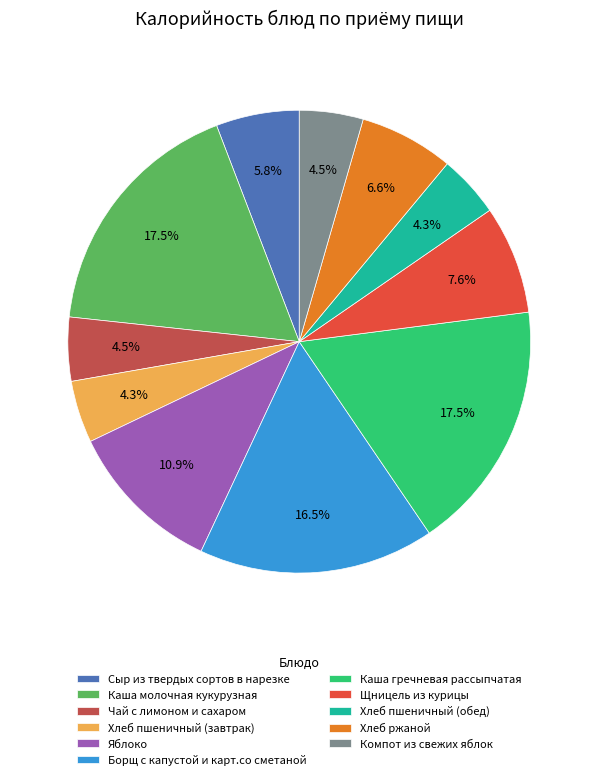

The Сыр из твердых сортов в нарезке slice represents 1% of the pie. True or false?

False